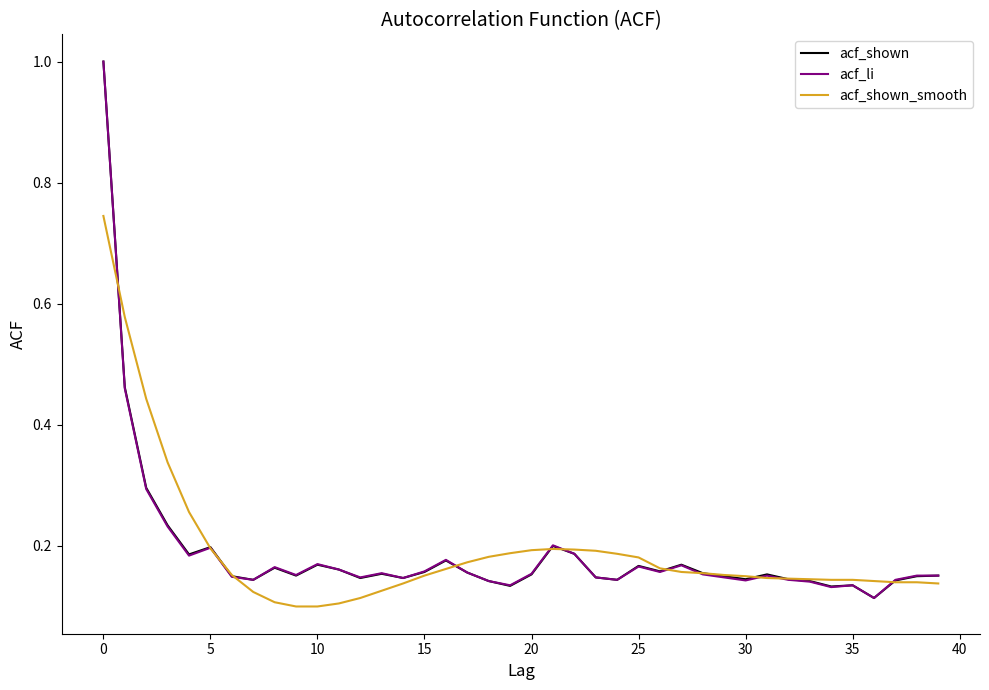

What is the sum of all acf_shown values?

7.6